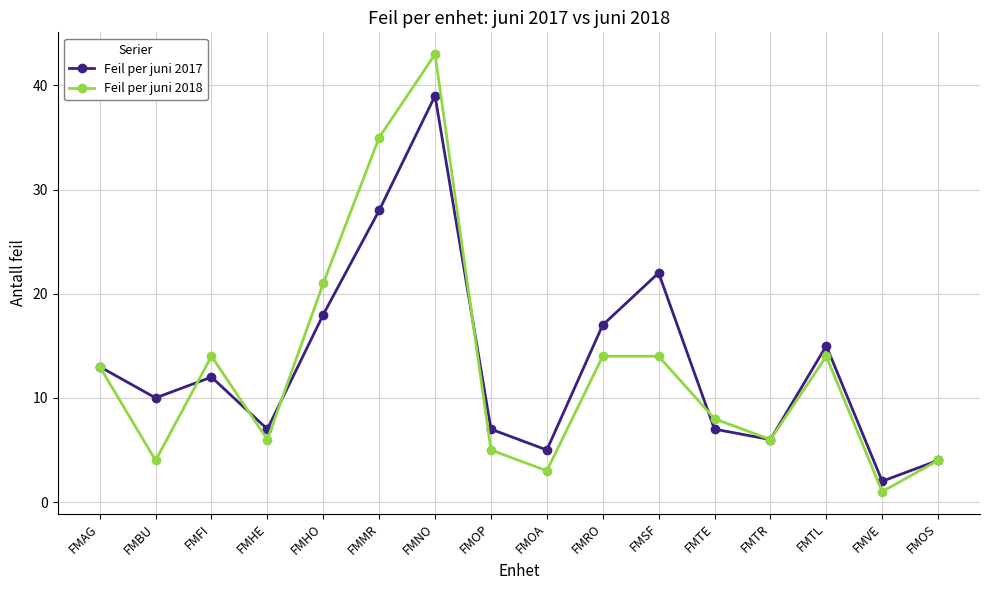

What position from the right is FMHE?

13